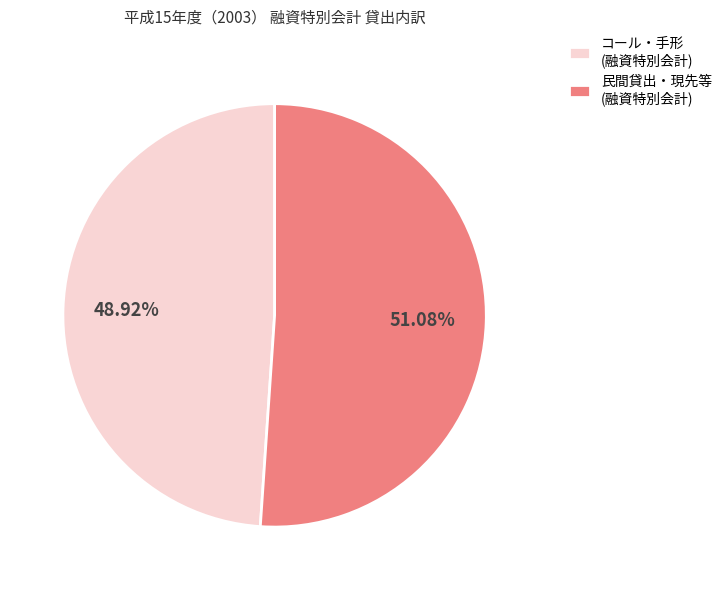

How many segments does this pie chart have?

2